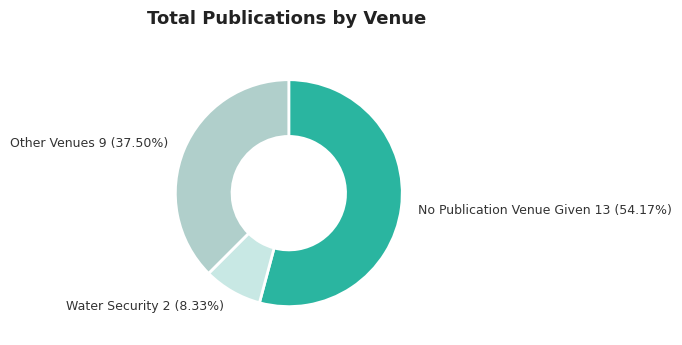

Which category accounts for the majority?

No Publication Venue Given